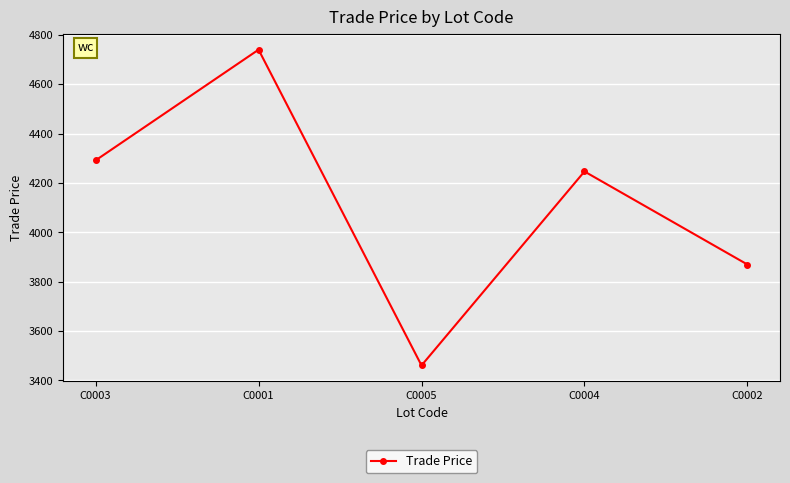

What is the difference between the values at C0001 and C0004?

493.5